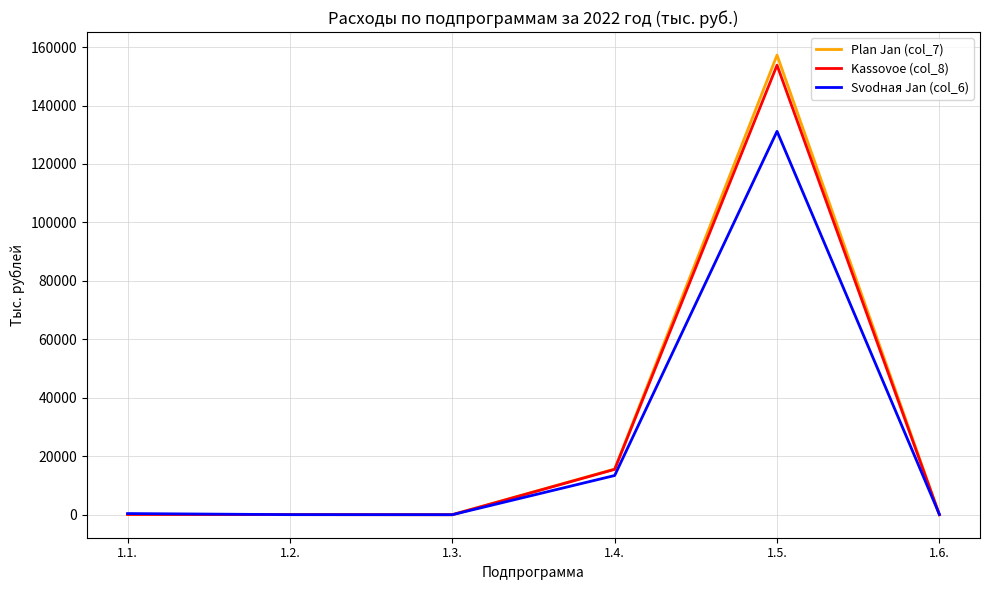

At which category is the sum across all series the highest?

1.5.